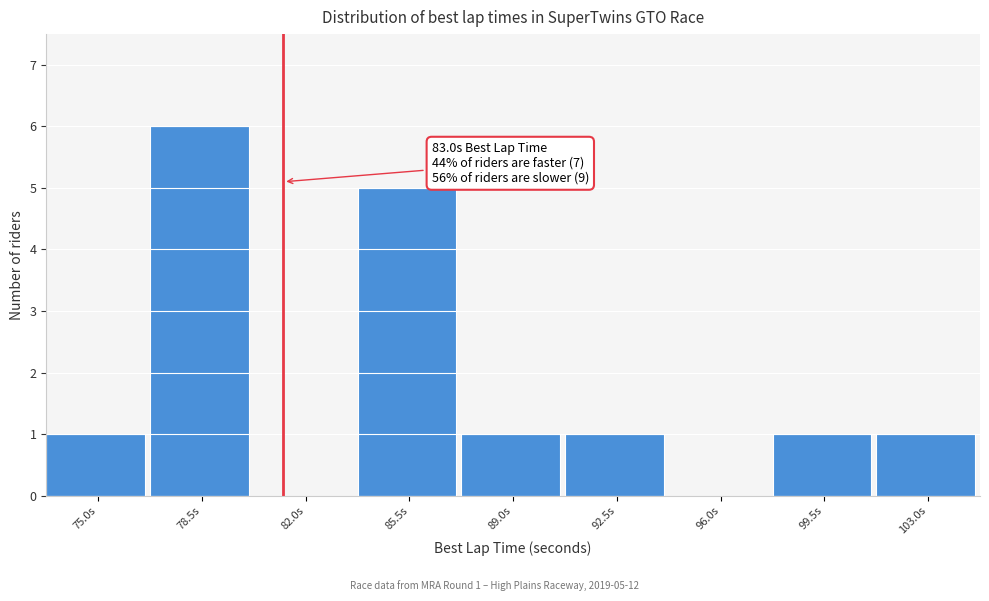

Reading left to right, extract all data points from this chart.

75.0s=1	78.5s=6	82.0s=0	85.5s=5	89.0s=1	92.5s=1	96.0s=0	99.5s=1	103.0s=1